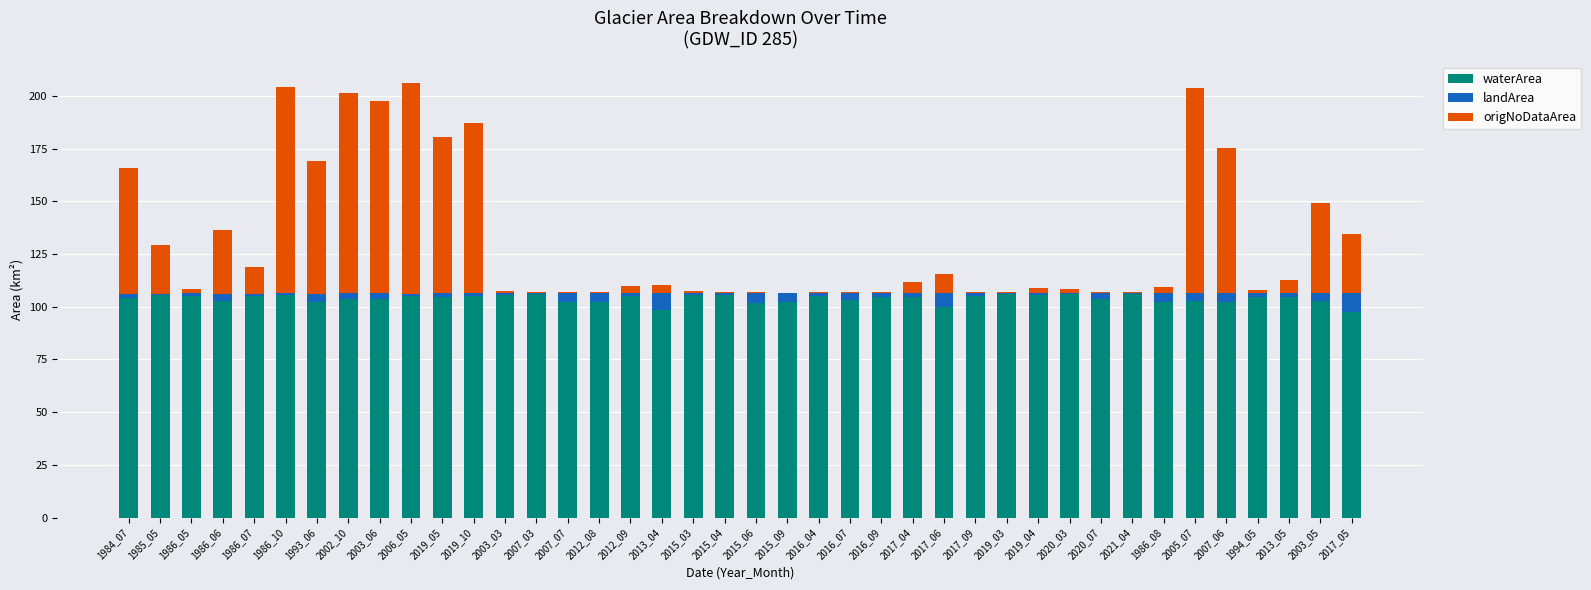

The waterArea series shows 159.0 at 1986_06. True or false?

False